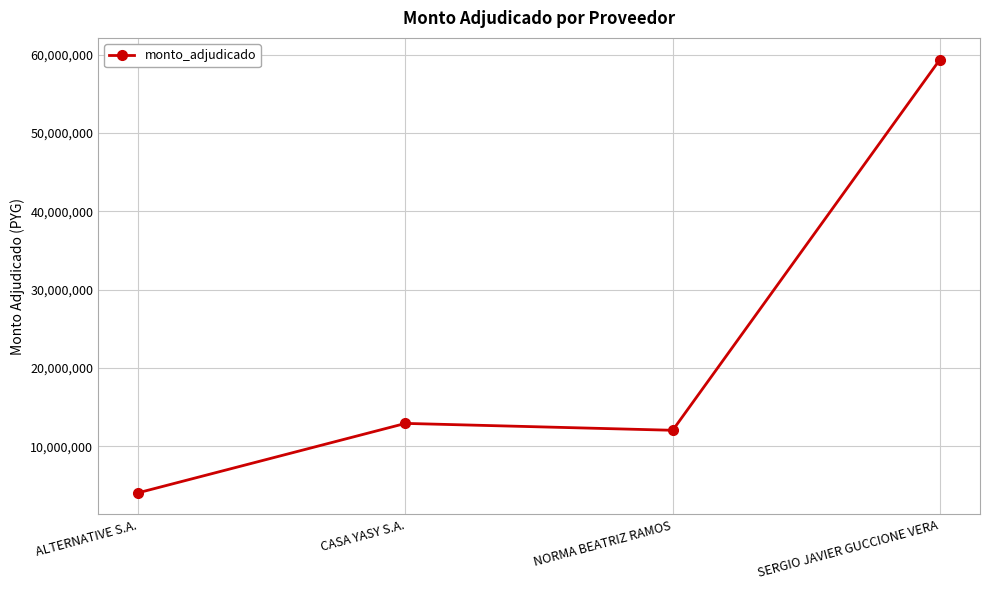

How many points are lower than both their immediate neighbors (excluding endpoints)?

1